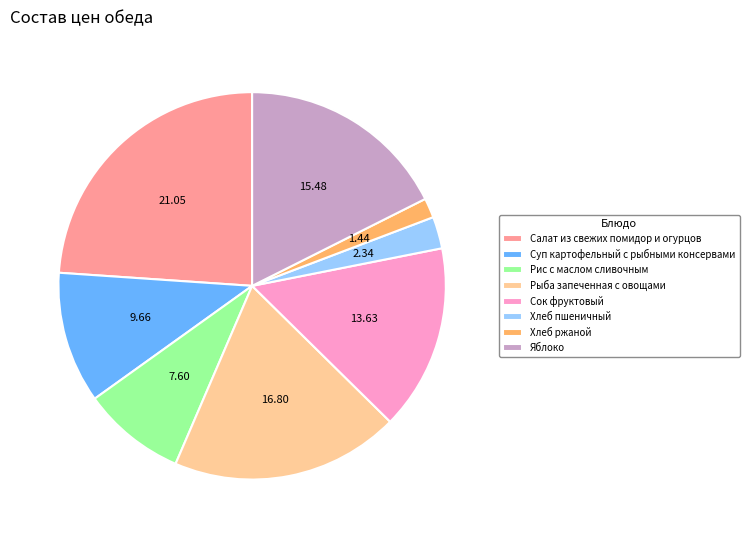

Which slice is the smallest?

Хлеб ржаной